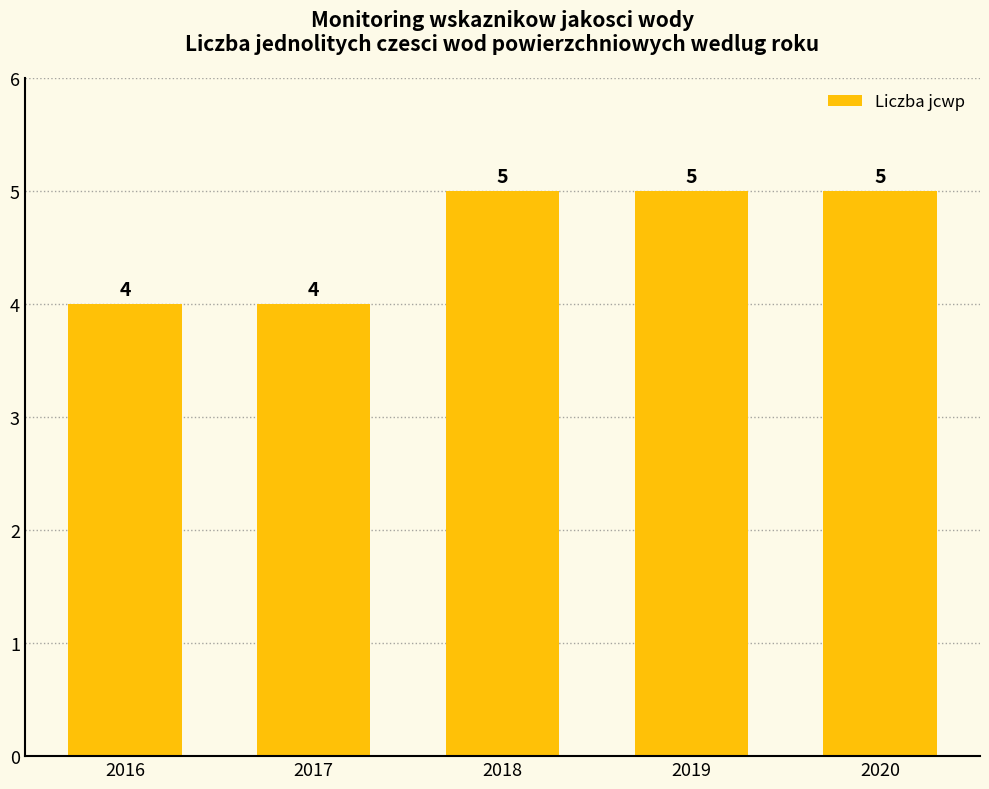

What is the average value?

5